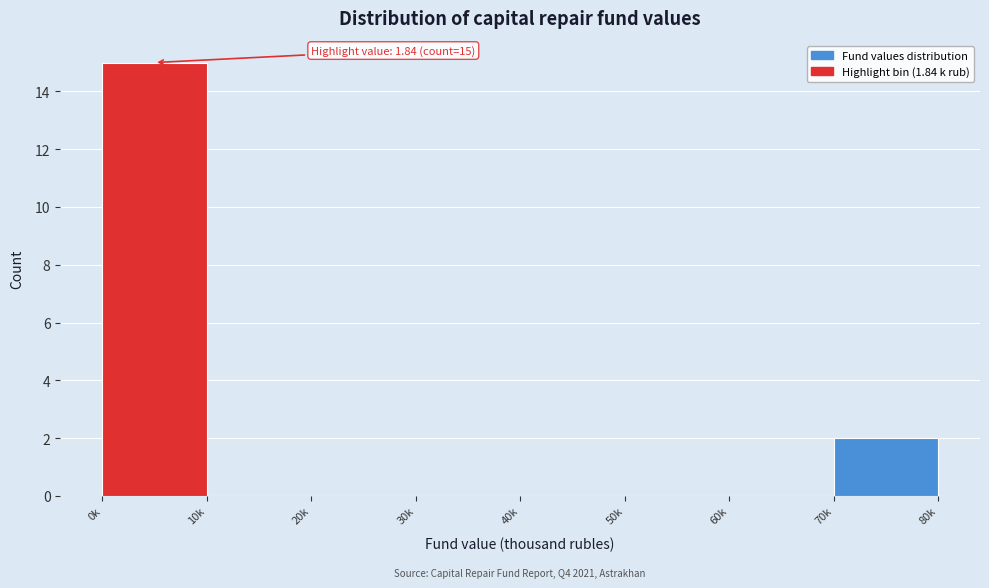

Reading left to right, transcribe all the data shown in this chart.

0k=15	10k=0	20k=0	30k=0	40k=0	50k=0	60k=0	70k=2